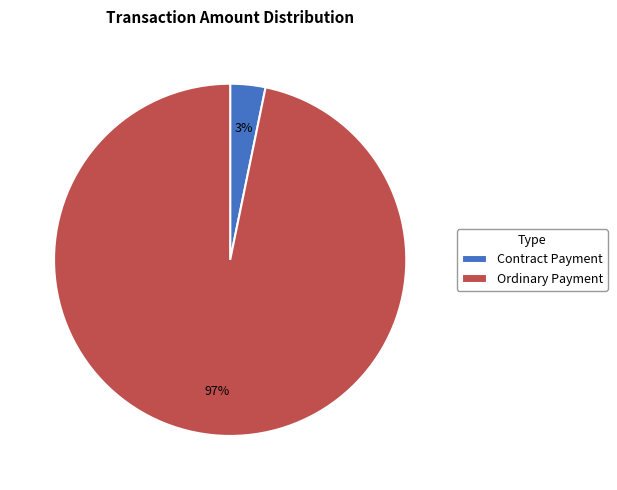

Is the sum of Ordinary Payment and Contract Payment greater than half?

Yes